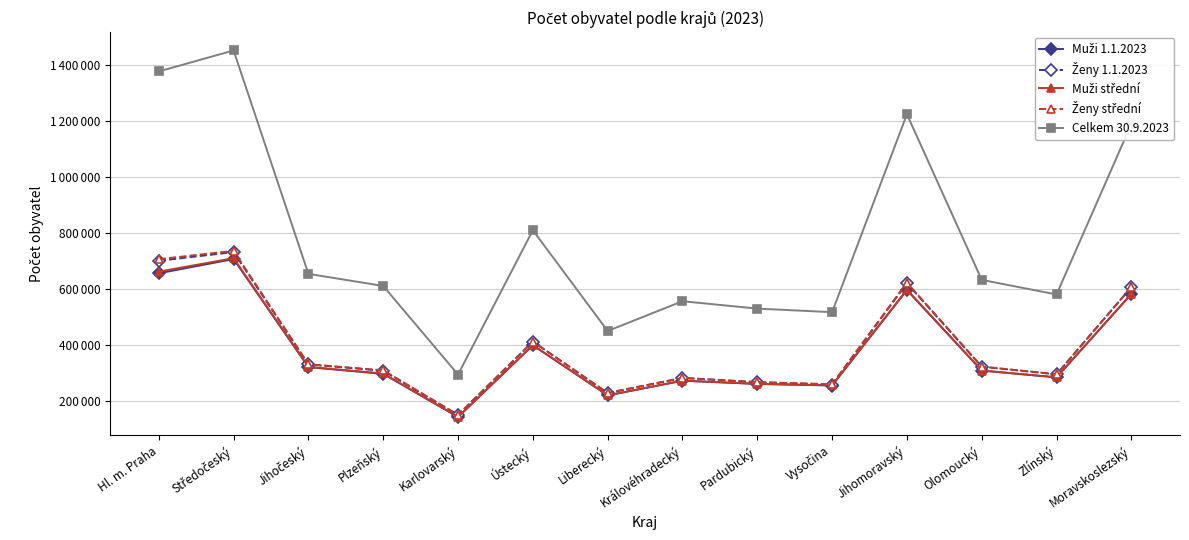

Is the value of Ženy střední at Vysočina greater than the value of Muži střední at Hl. m. Praha?

No